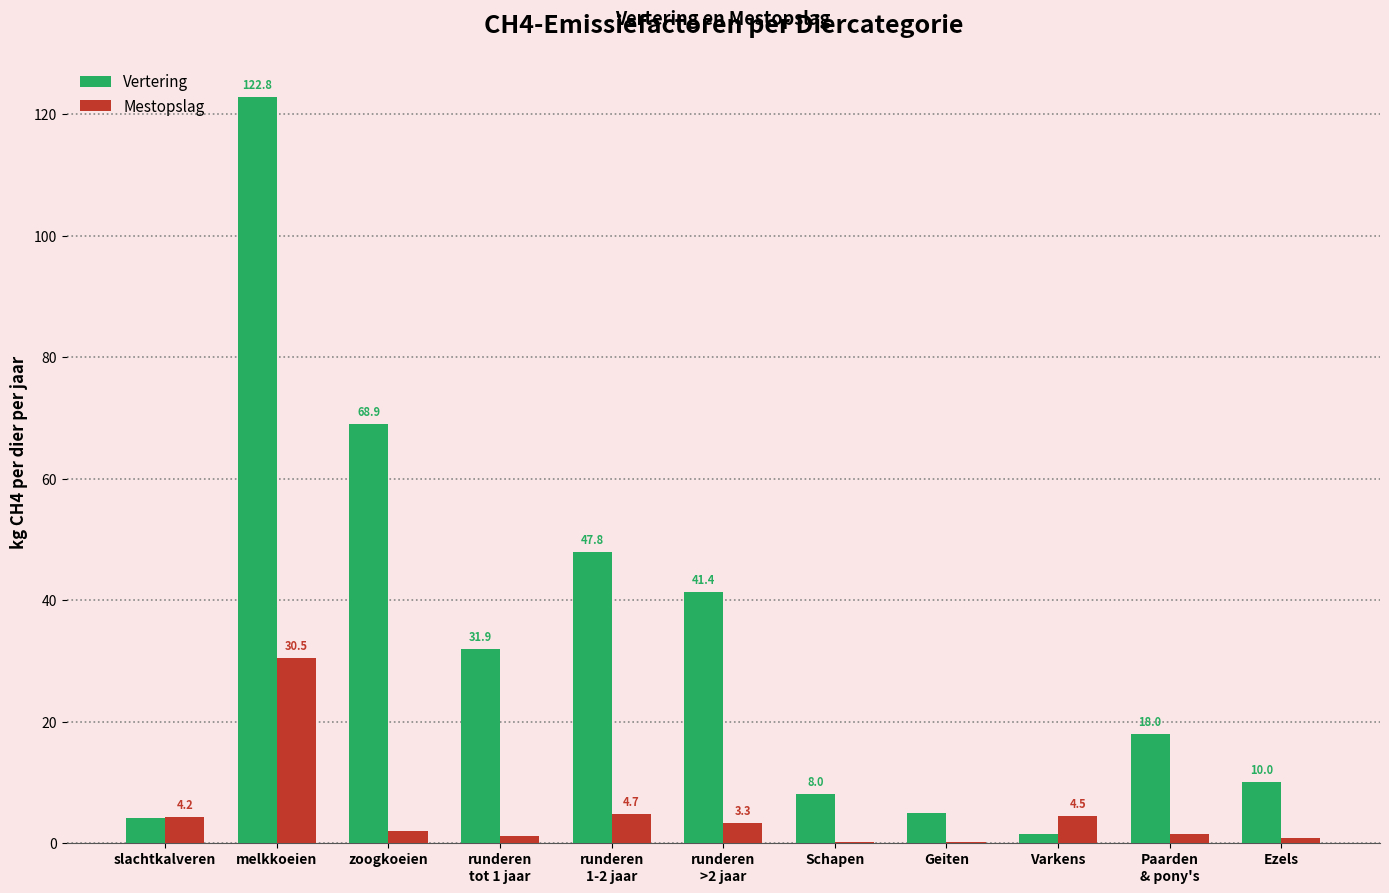

The Vertering series shows 1.5 at Varkens. True or false?

True